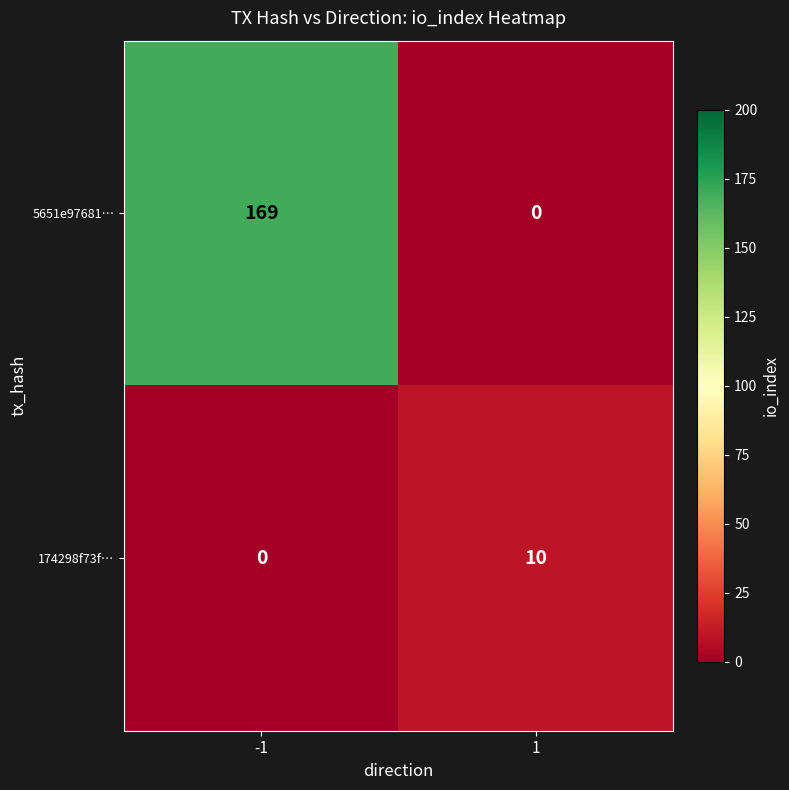

What is the spread (max minus min) of values at 1?

10